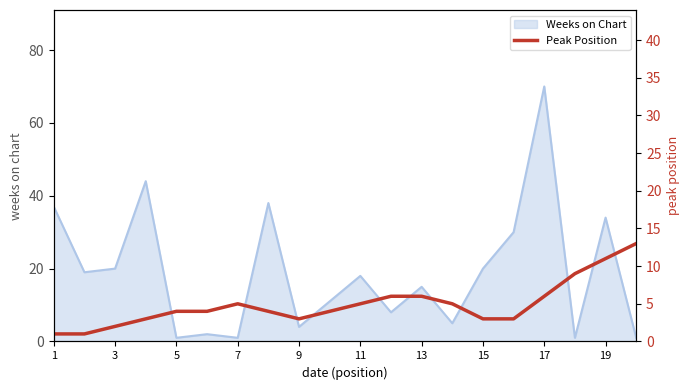

At which label does Weeks on Chart reach its peak?

17